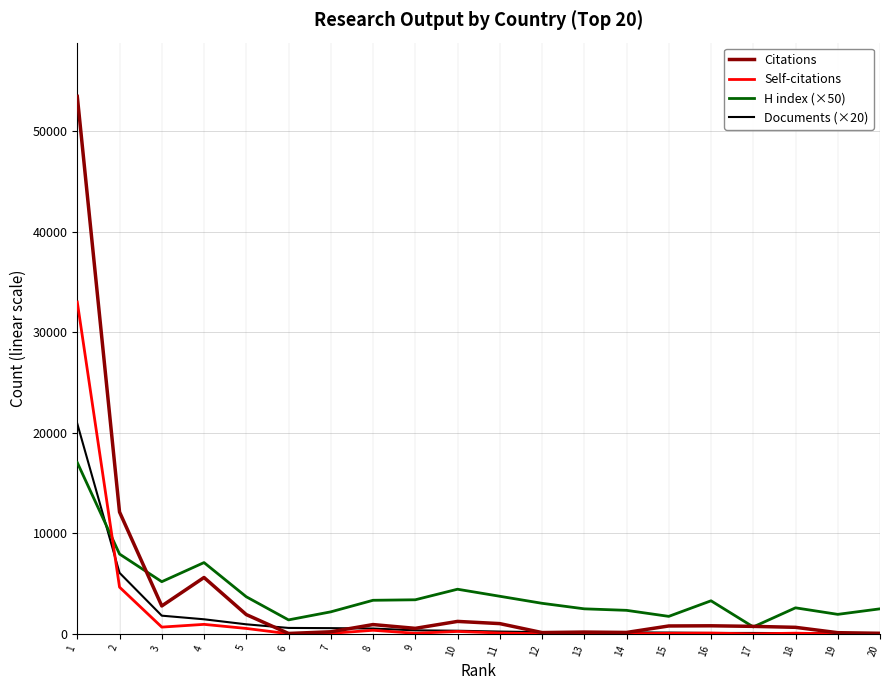

List the series in order of their peak value, lowest first.

H index (×50), Documents (×20), Self-citations, Citations